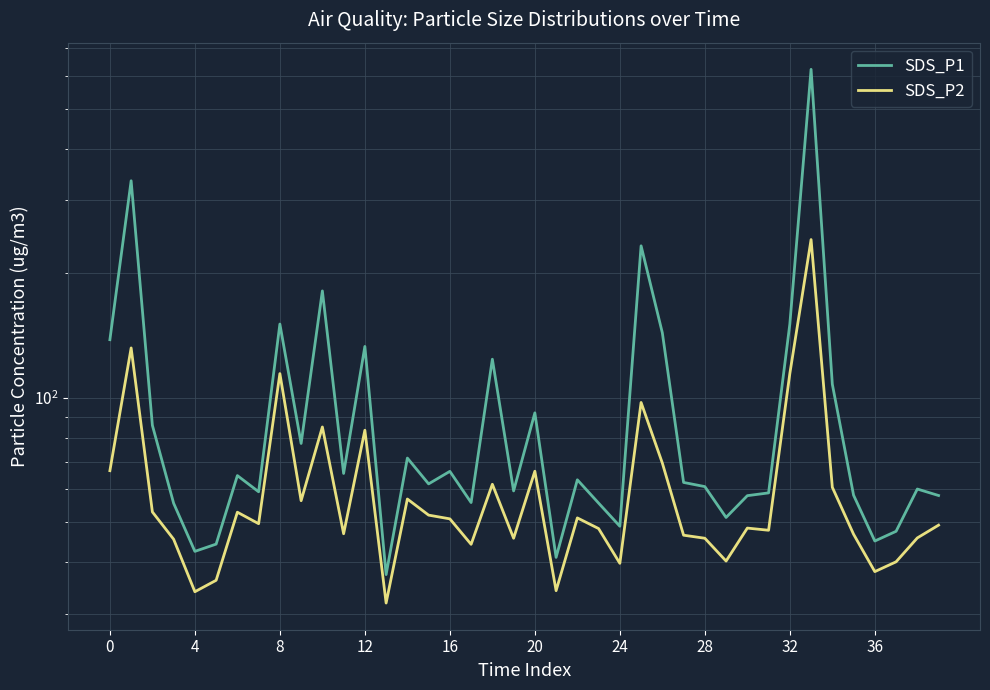

True or false: SDS_P1 has a value of 12.7 at 4.

False